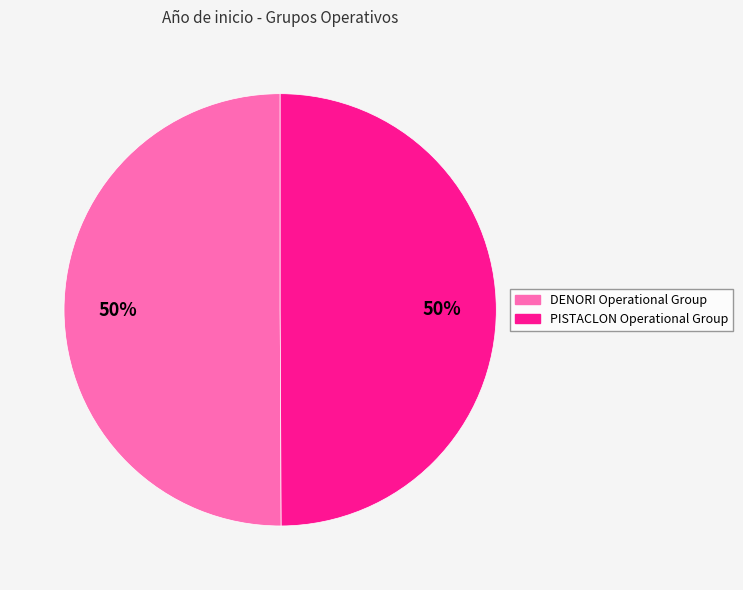

To the nearest percent, what is the combined percentage of PISTACLON Operational Group and DENORI Operational Group?

100%